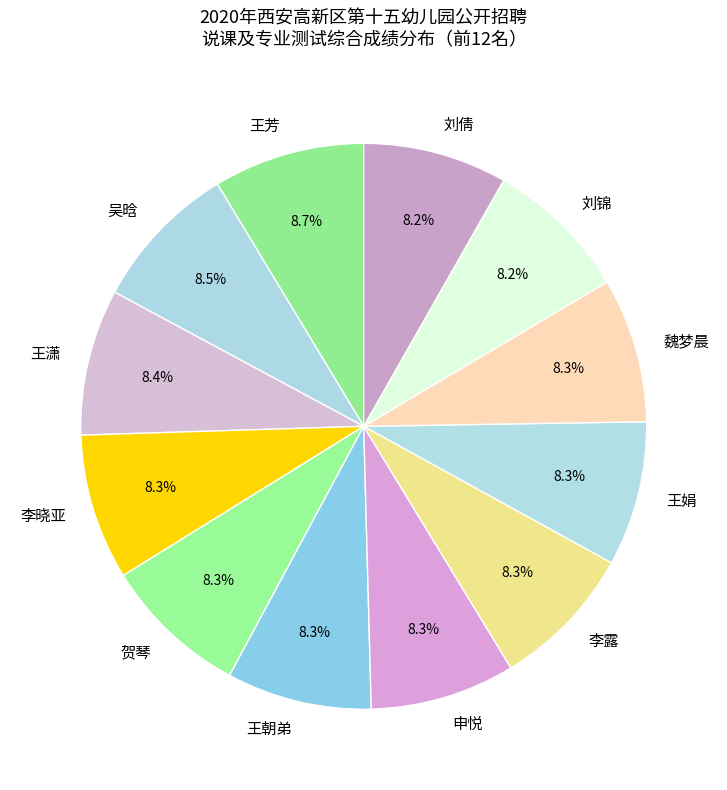

Is 王娟 the majority of the pie?

No